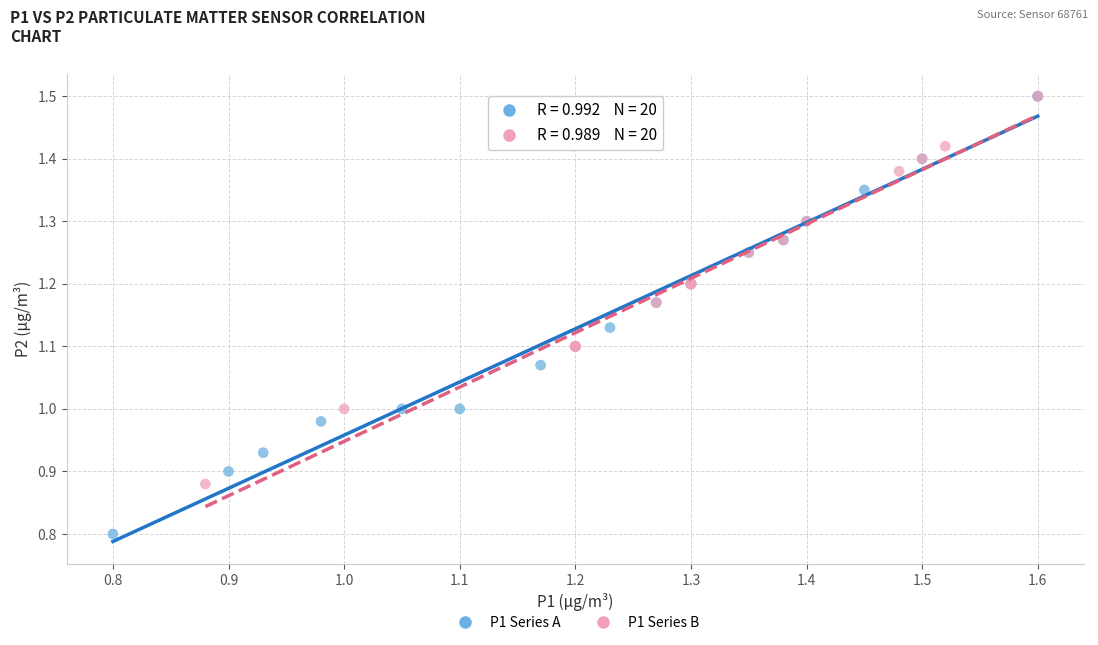

Which series contains the lowest Y value?

P1 Series A